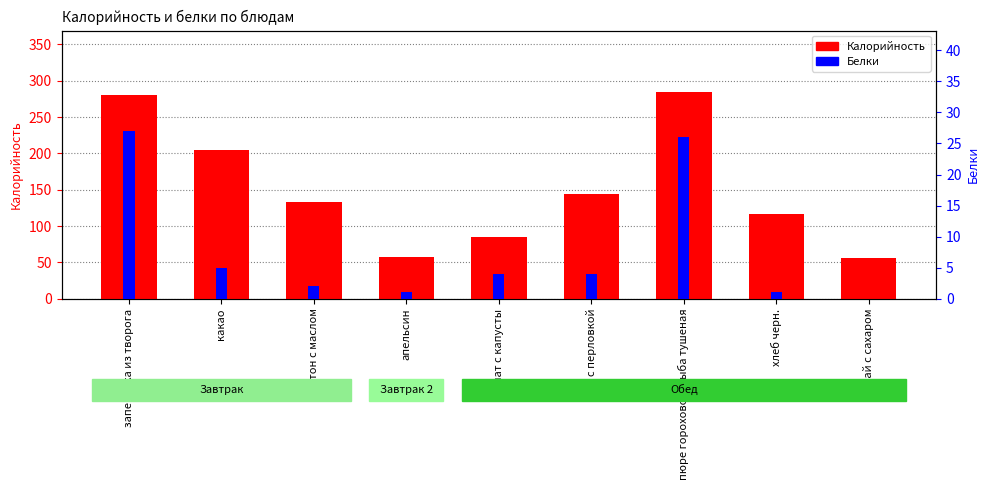

How many bars are there in total?

18